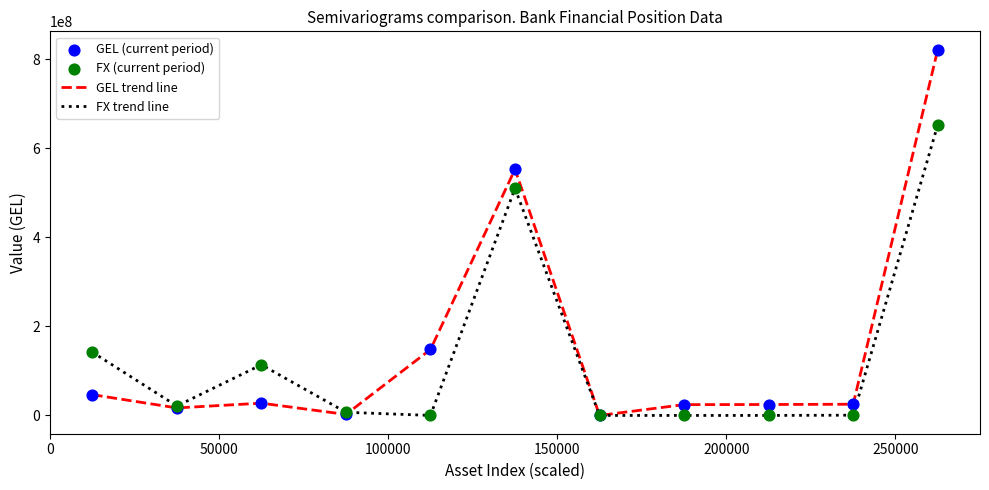

Which series has the widest spread of values?

GEL trend line